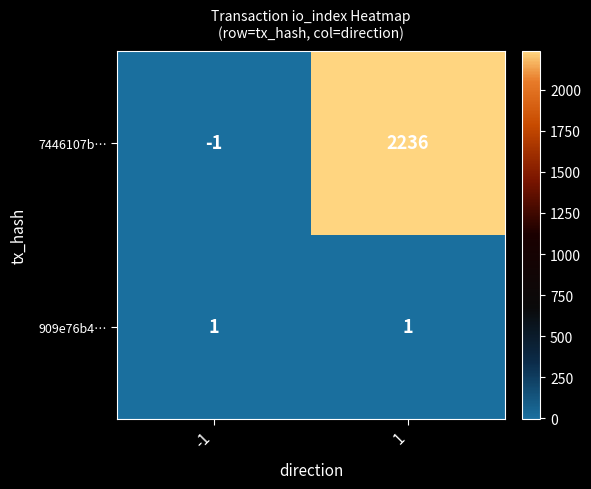

How many categories are shown in the chart?

2